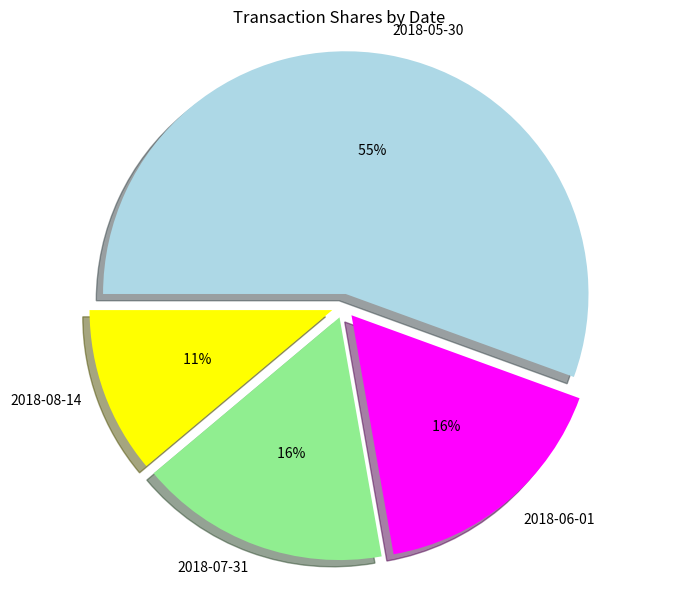

To the nearest percent, what is the difference between the 2018-08-14 and 2018-06-01 slice percentages?

6%